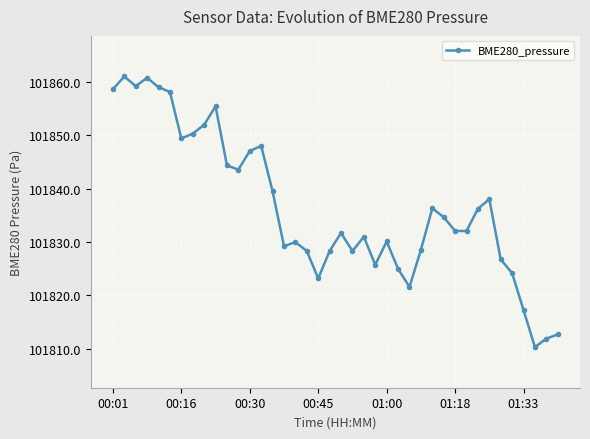

True or false: there are more than 1 points higher than both neighbors.

True